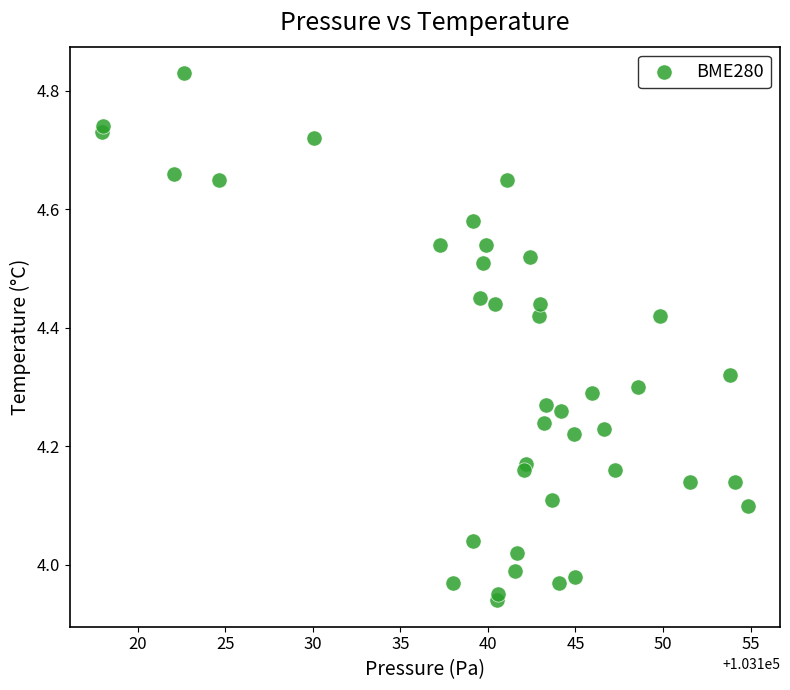

What is the range of X values (max minus min)?

36.9